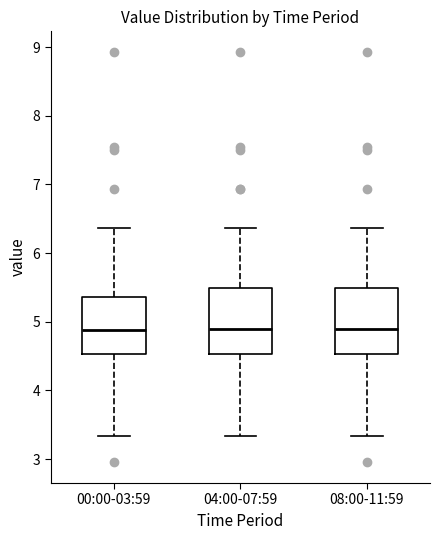

Reading left to right, read every box against the y-axis: the position of its median line, the range the box covers, and the ends of its whiskers. The values are not printed on the chart, so give them approximately, as read against the axis.

00:00-03:59: median 4.9, box 4.5 to 5.4, whiskers 3.3 to 6.4
04:00-07:59: median 4.9, box 4.5 to 5.5, whiskers 3.3 to 6.4
08:00-11:59: median 4.9, box 4.5 to 5.5, whiskers 3.3 to 6.4